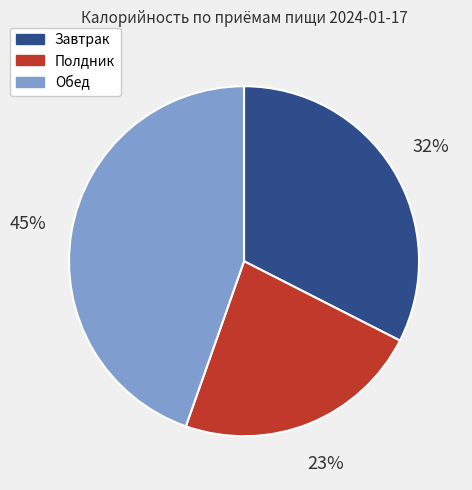

Does any single category account for the majority?

No